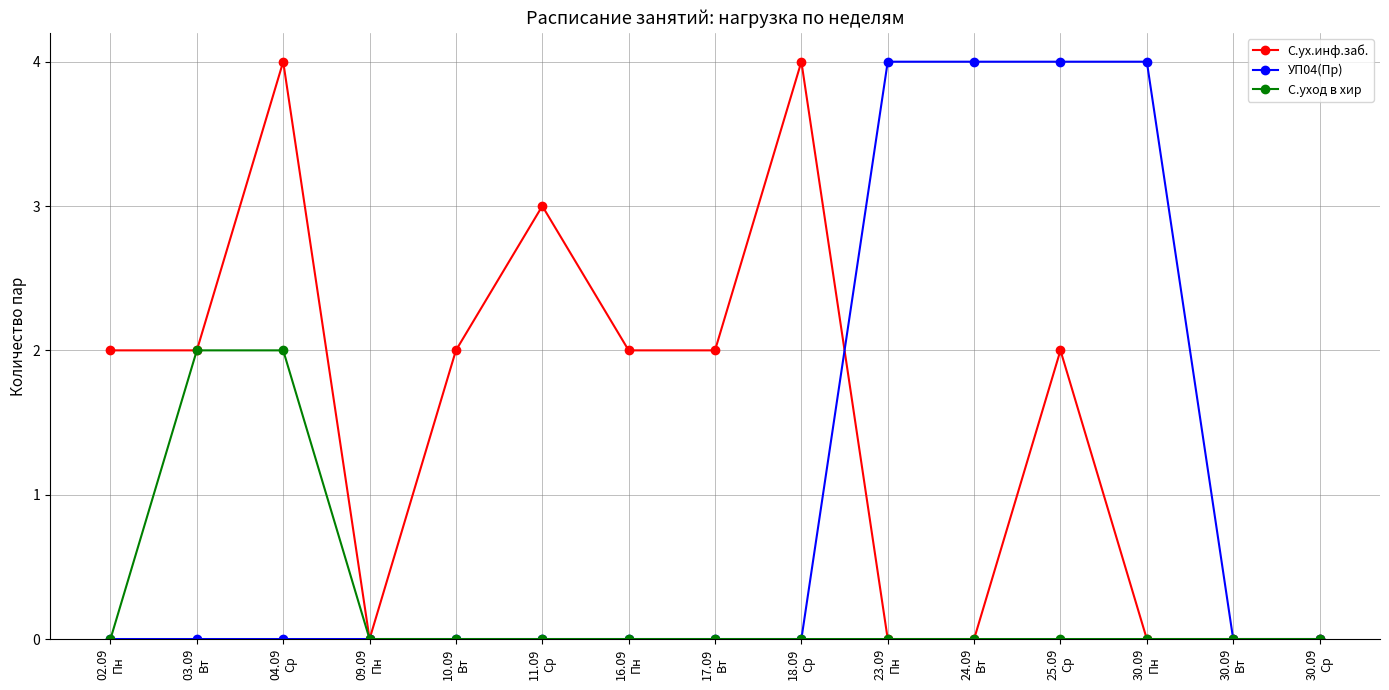

Between 02.09
Пн and 30.09
Вт, which series saw the biggest shift?

С.ух.инф.заб.